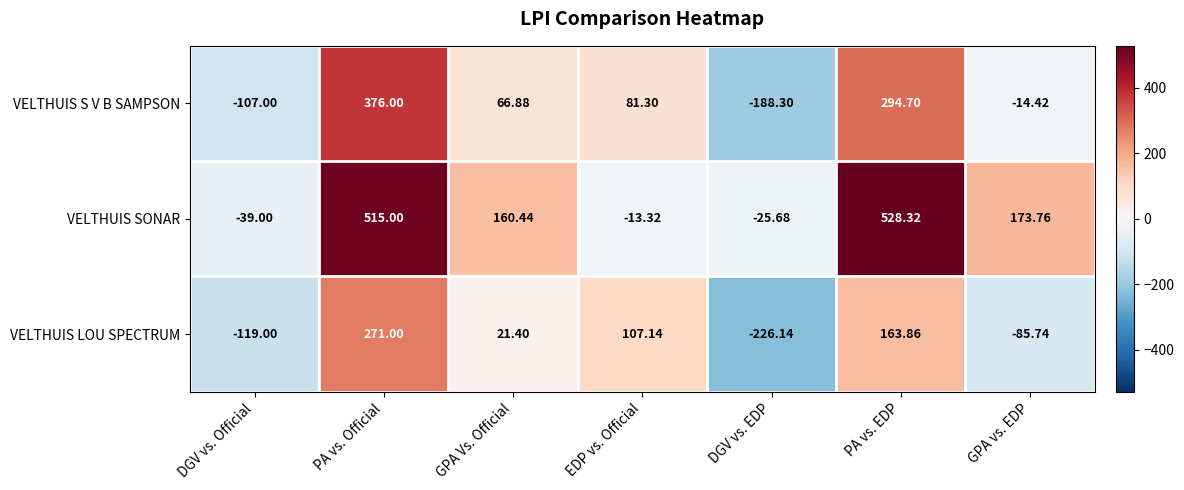

What is the difference between the highest and lowest values at GPA Vs. Official?

139.0